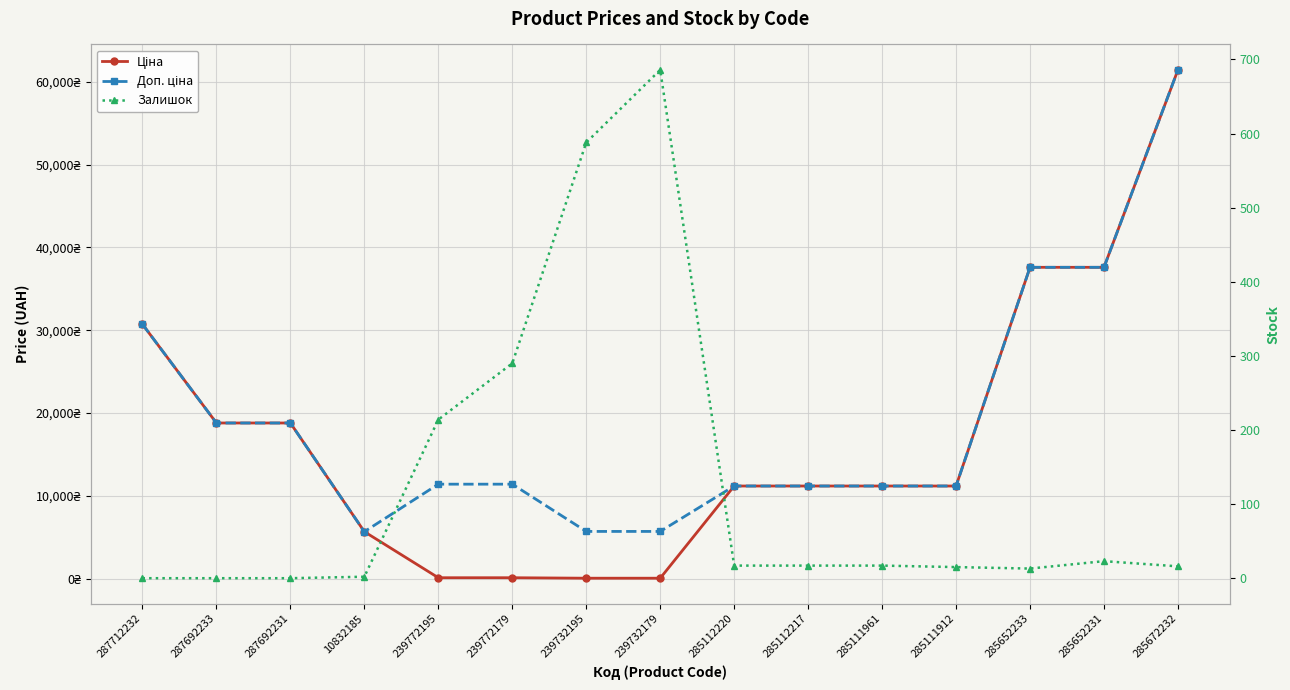

Rank the categories by Залишок value from highest to lowest.

239732179, 239732195, 239772179, 239772195, 285652231, 285112220, 285112217, 285111961, 285672232, 285111912, 285652233, 10832185, 287712232, 287692233, 287692231